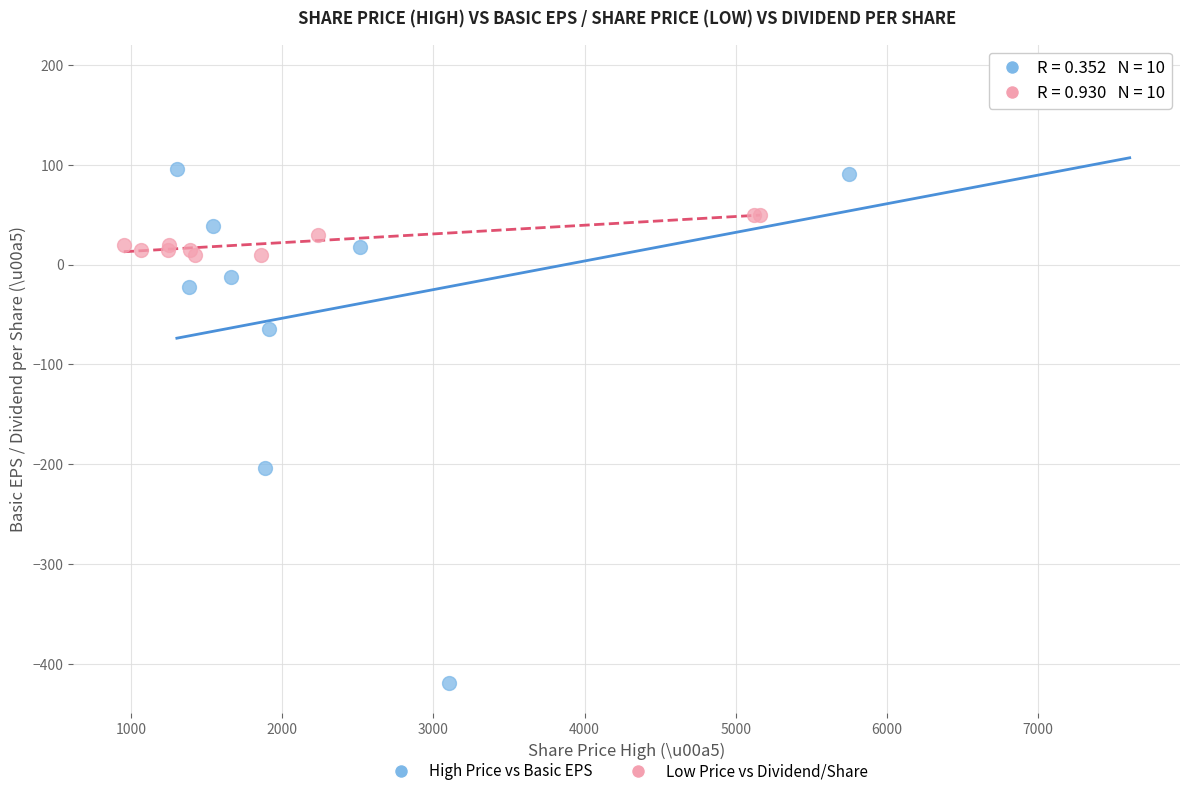

Which series contains the lowest Y value?

High Price vs Basic EPS